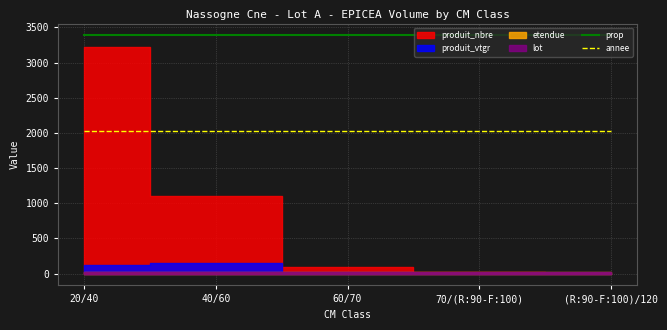

What is the average value of the annee series?

2022